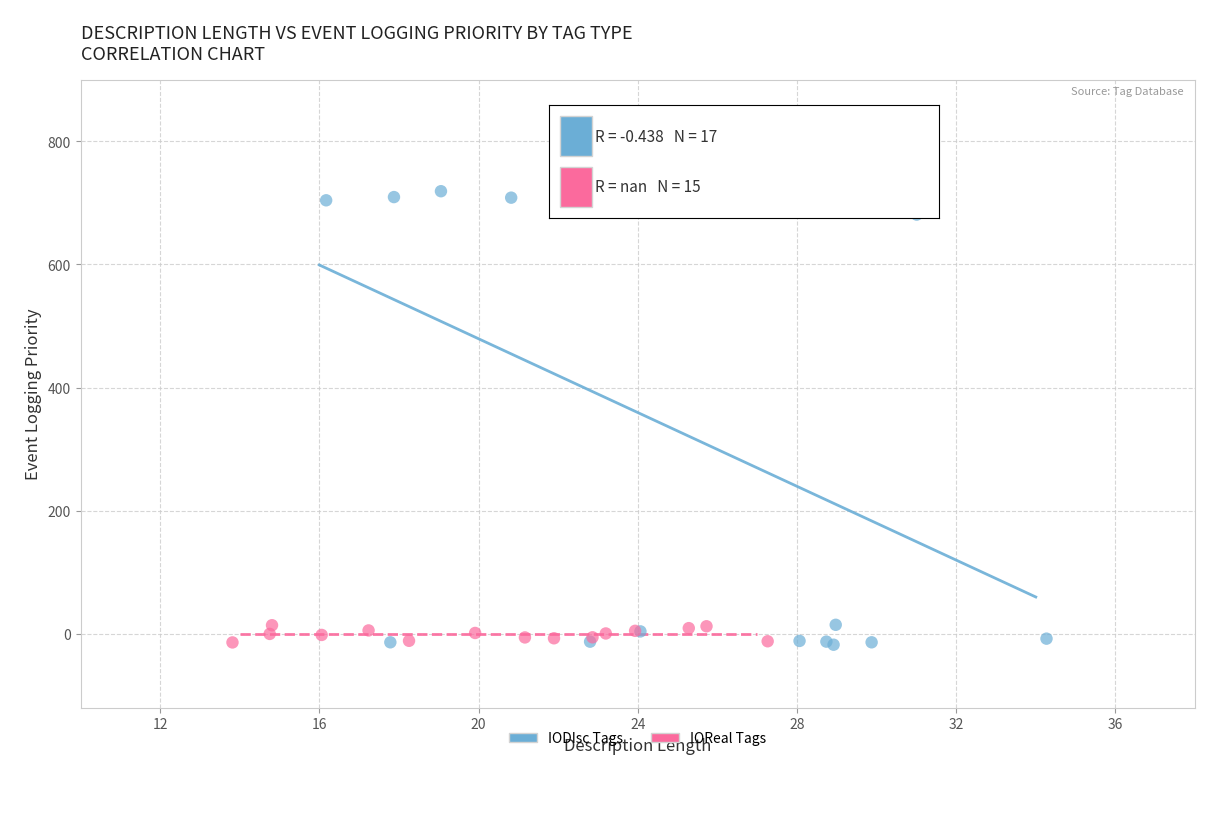

Which series contains the highest Y value?

IODIsc Tags